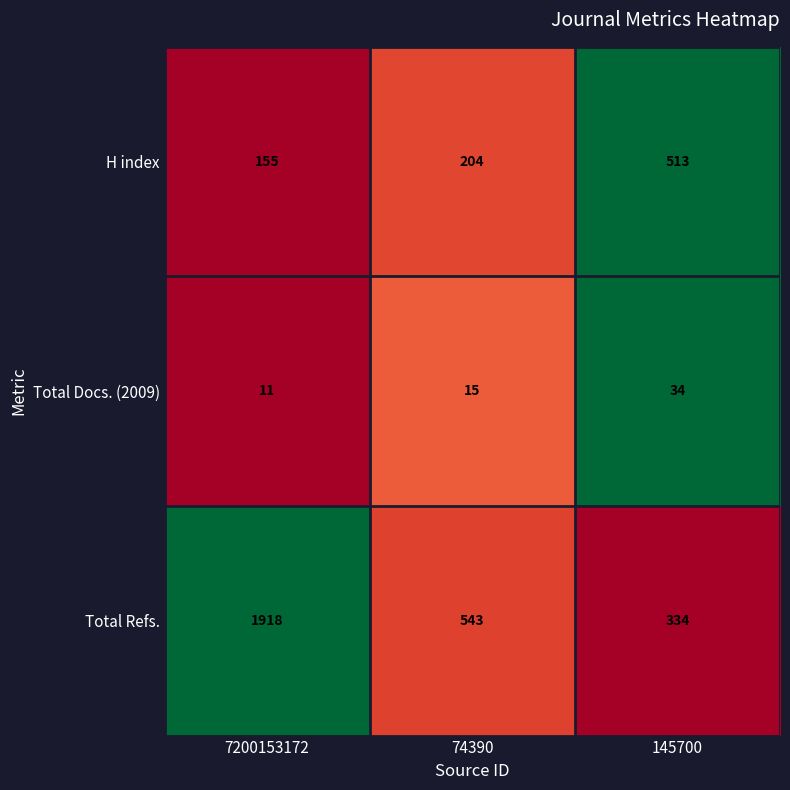

Reading left to right, extract all data points from this chart.

H index: 7200153172=155	74390=204	145700=513
Total Docs. (2009): 7200153172=11	74390=15	145700=34
Total Refs.: 7200153172=1918	74390=543	145700=334